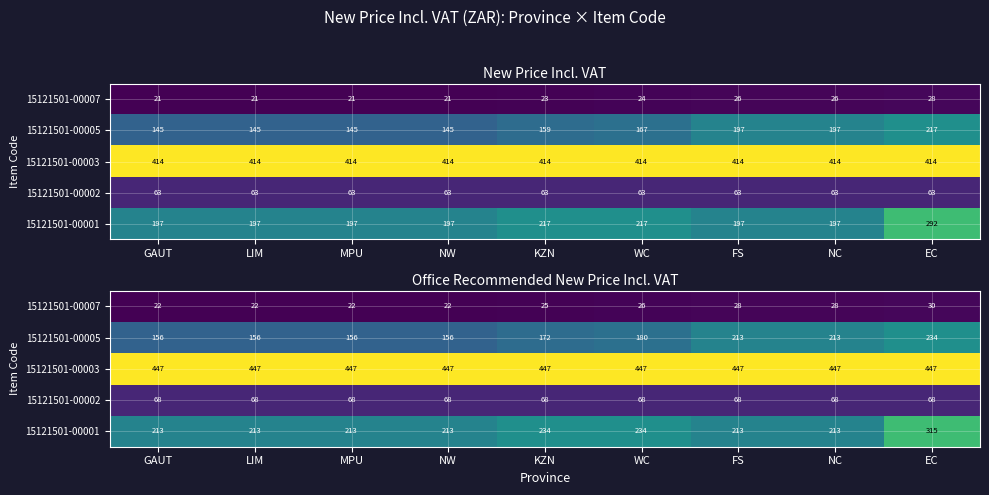

True or false: 15121501-00003 has a value of 702.2 at LIM.

False